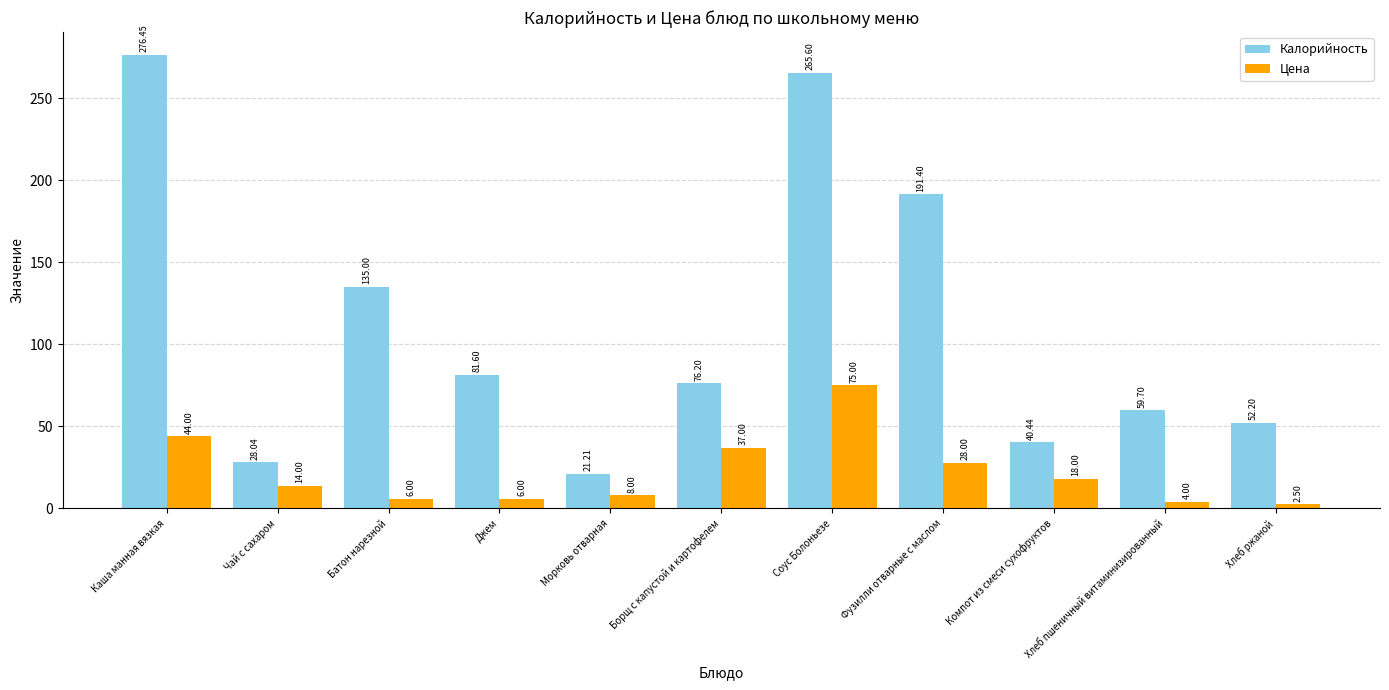

Is the value of Цена at Фузилли отварные с маслом greater than the value of Калорийность at Батон нарезной?

No